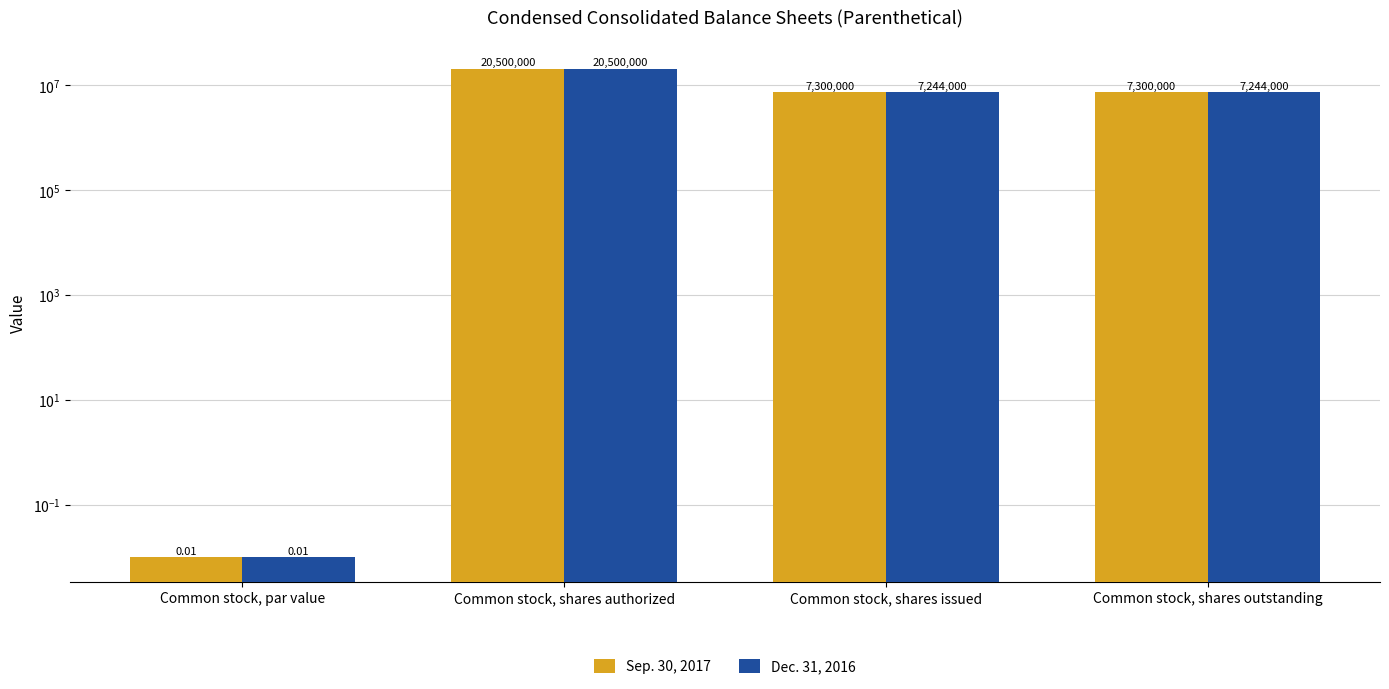

What is the average value of the Sep. 30, 2017 series?

8775000.0